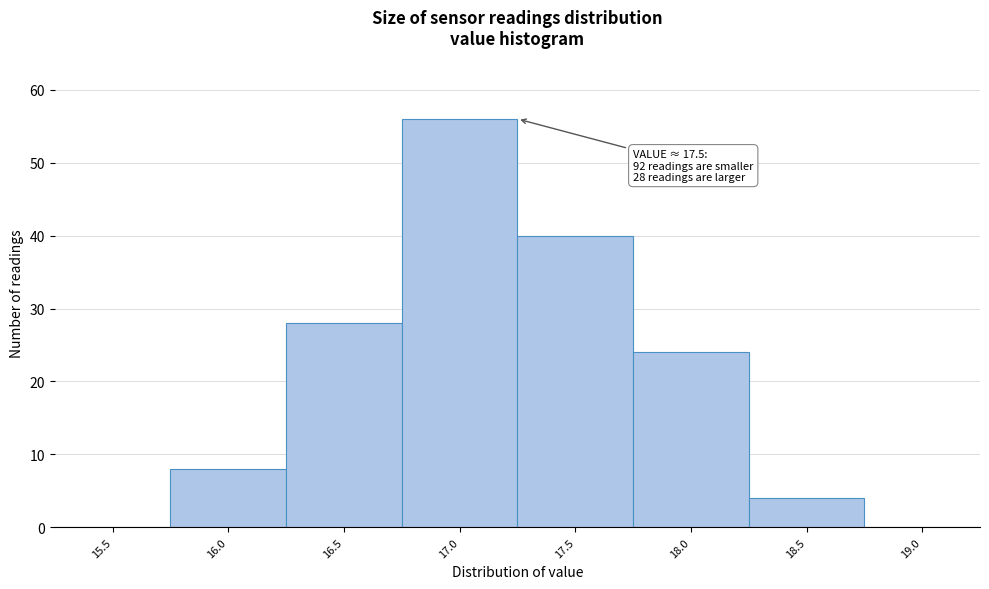

Reading left to right, list all the values displayed in this chart.

15.5=0	16.0=8	16.5=28	17.0=56	17.5=40	18.0=24	18.5=4	19.0=0